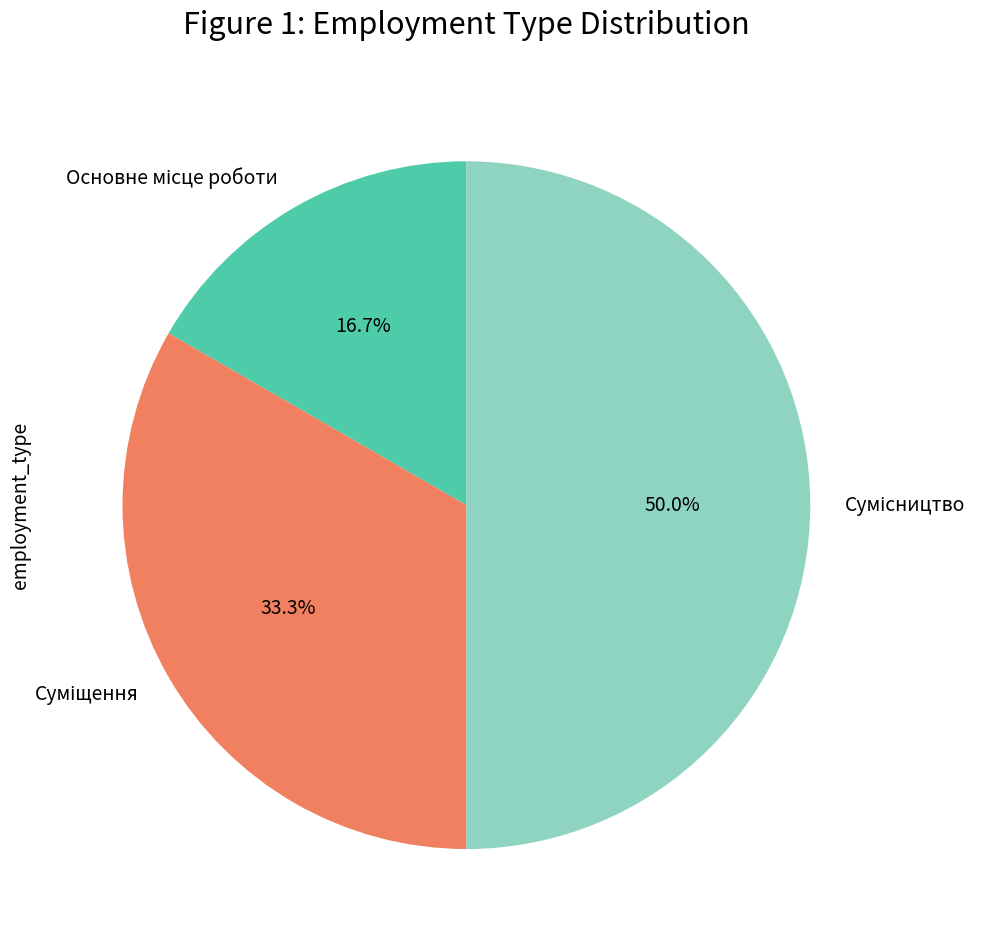

What percentage is the Сумісництво slice, to the nearest percent?

50%